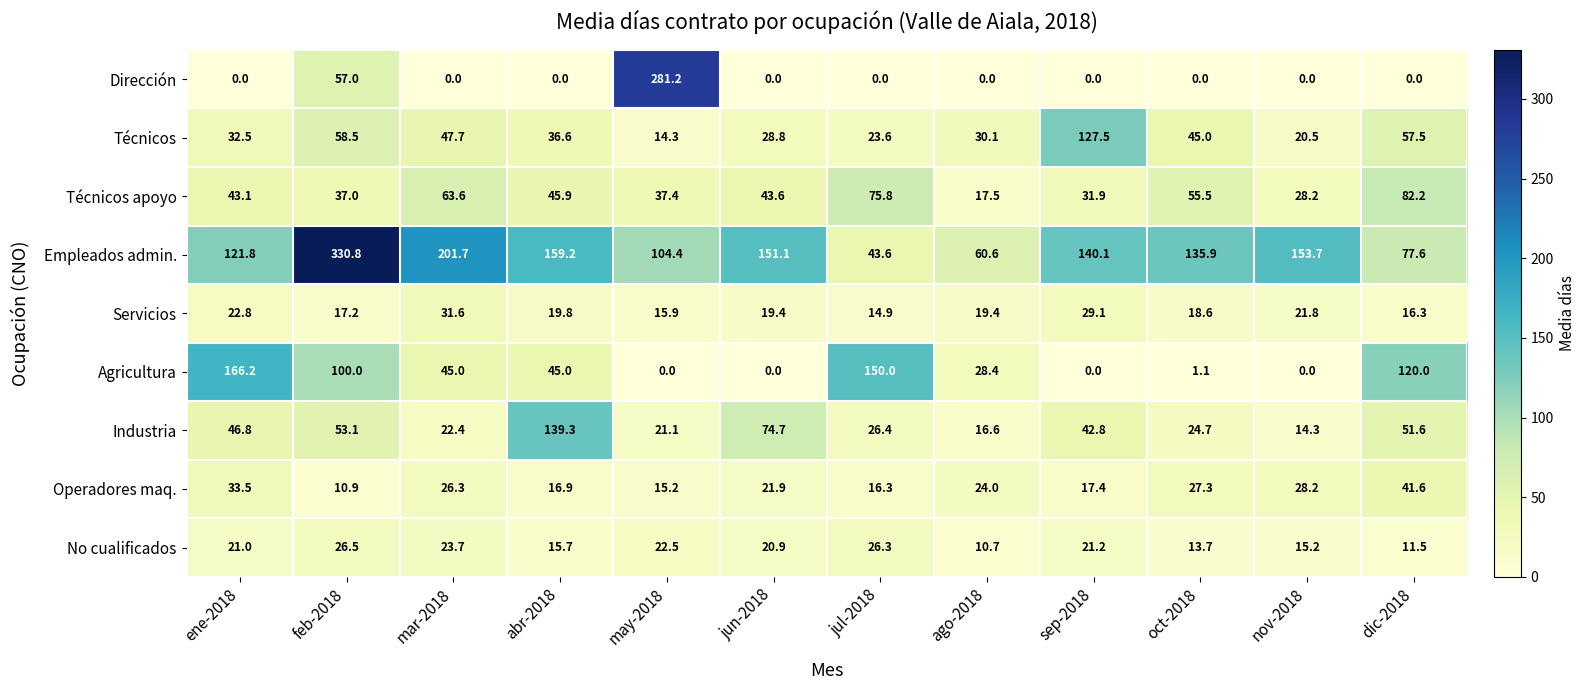

What is the difference between the maximum and minimum values in the Técnicos series?

113.2